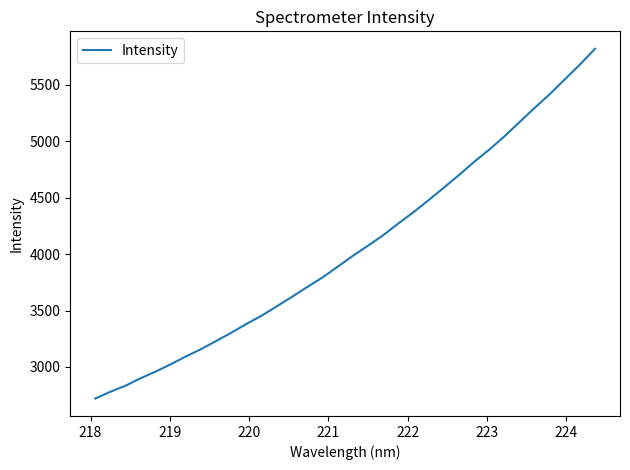

What is the difference between the maximum and minimum values?

3098.9